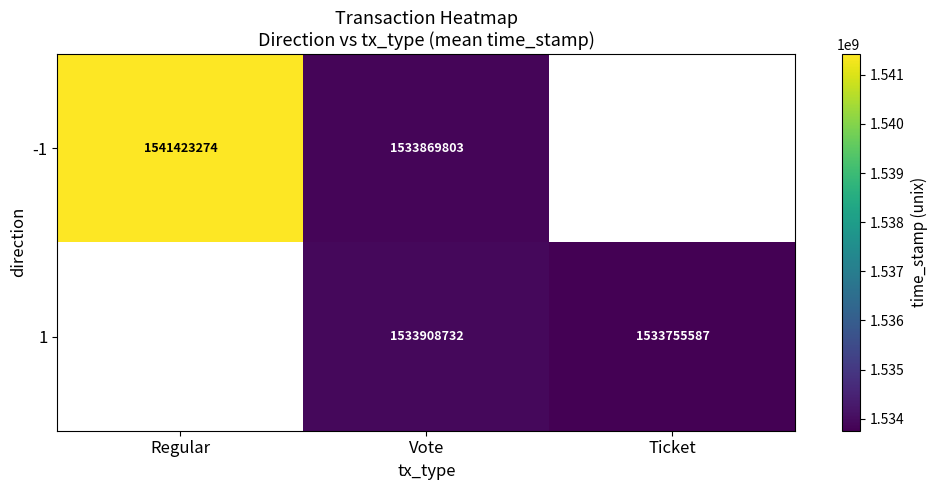

The 1 series shows 1533908731.9 at Vote. True or false?

True